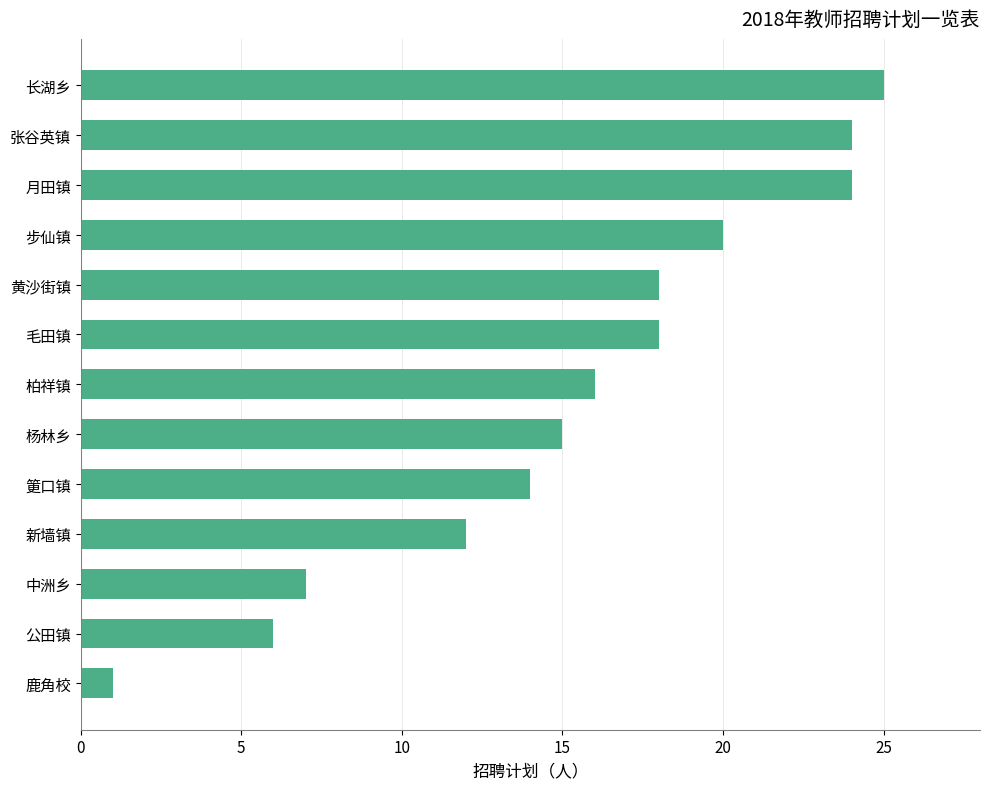

What is the ratio of the value at 月田镇 to the value at 中洲乡?

3.4